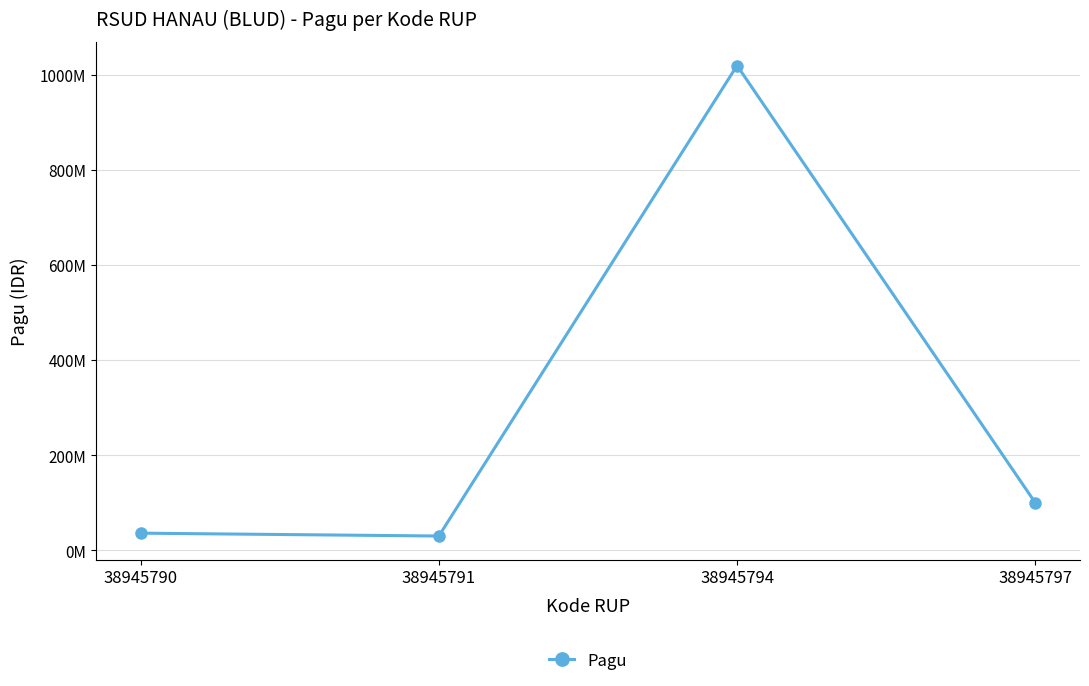

Does the chart have visible grid lines?

Yes